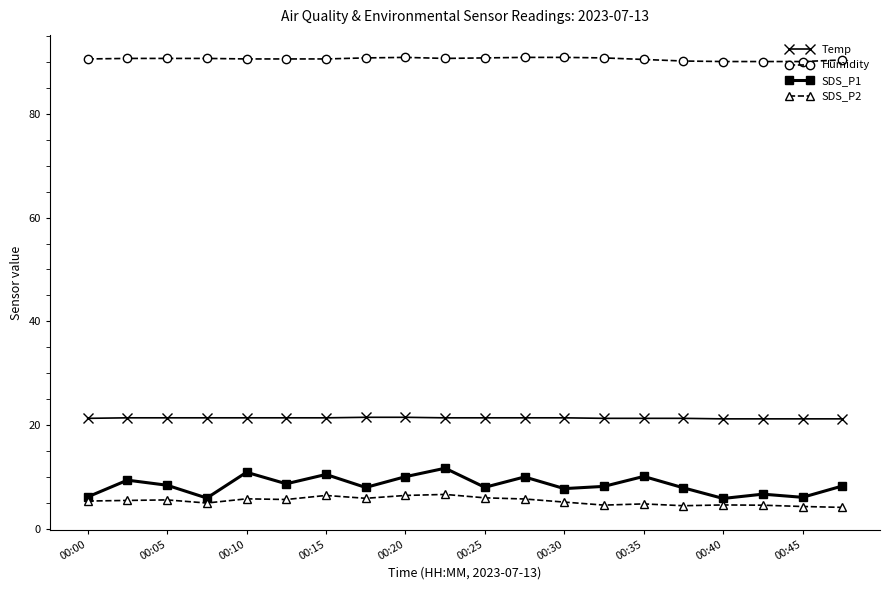

What is the average value of the SDS_P1 series?

8.4